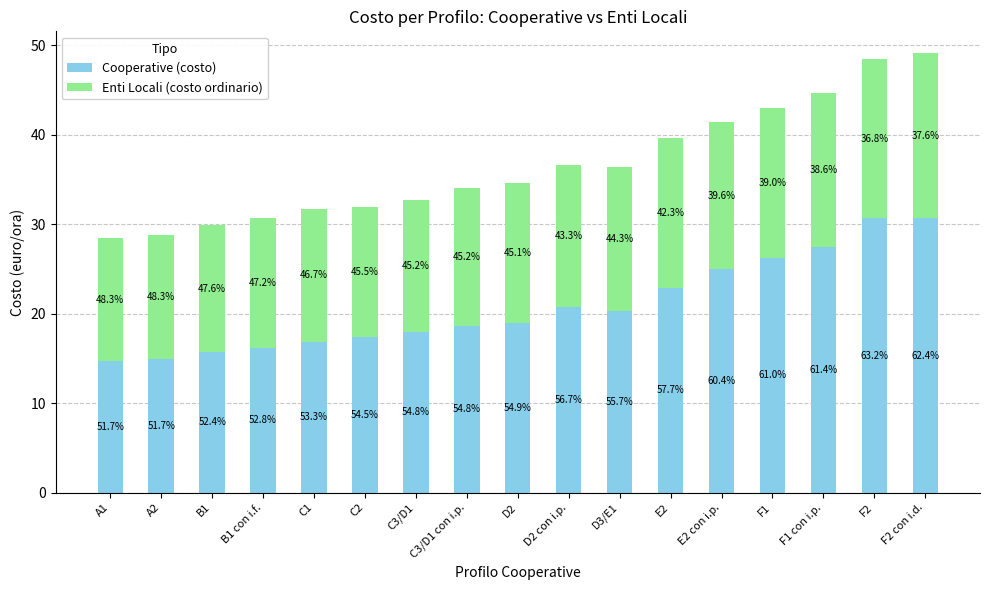

What are all the series names shown in the legend?

Cooperative (costo), Enti Locali (costo ordinario)